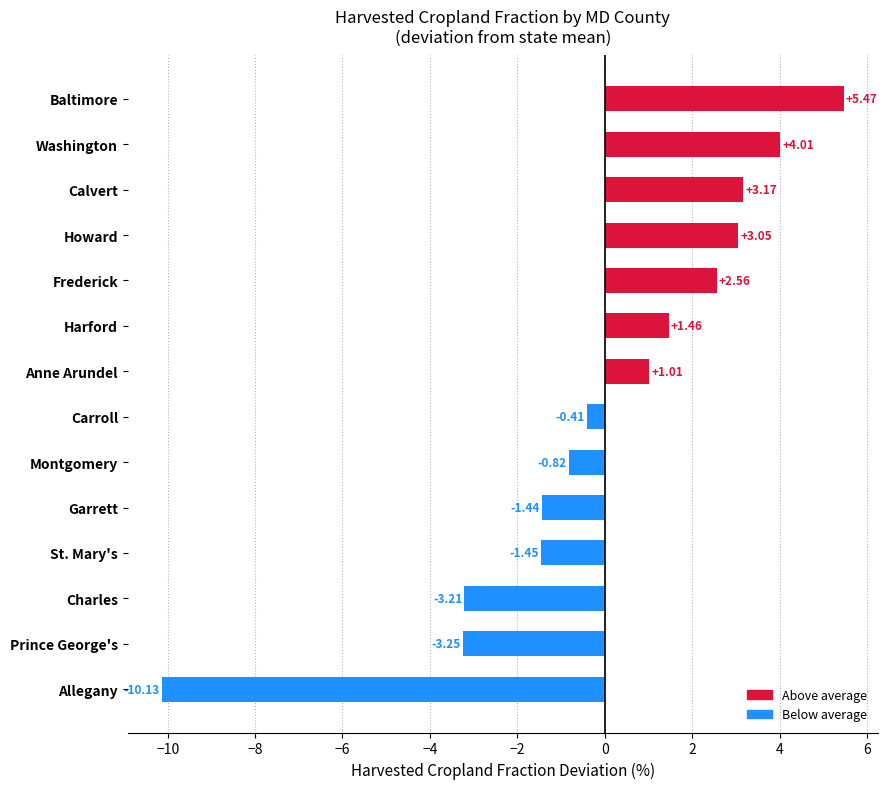

Between Harford and Howard, which is larger?

Howard